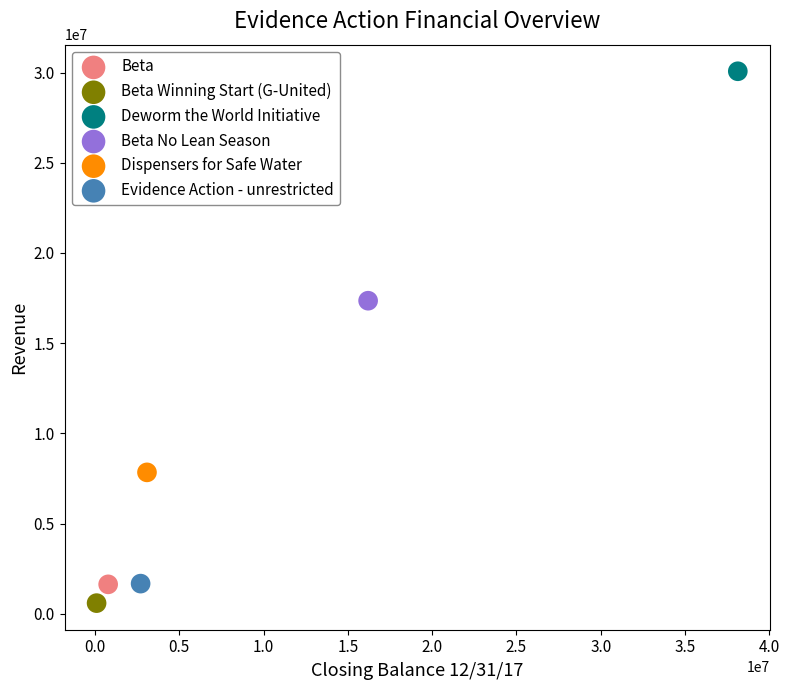

What are all the series names shown in the legend?

Beta, Beta Winning Start (G-United), Deworm the World Initiative, Beta No Lean Season, Dispensers for Safe Water, Evidence Action - unrestricted